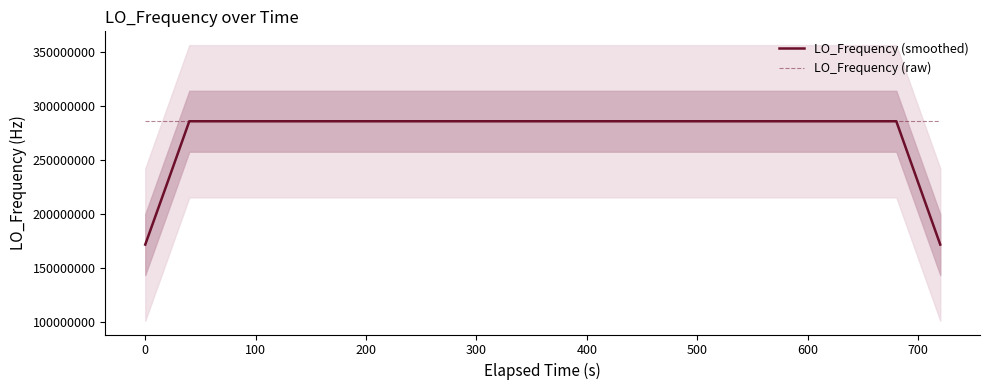

What is the highest value of the LO_Frequency (smoothed) series?

286047003.8